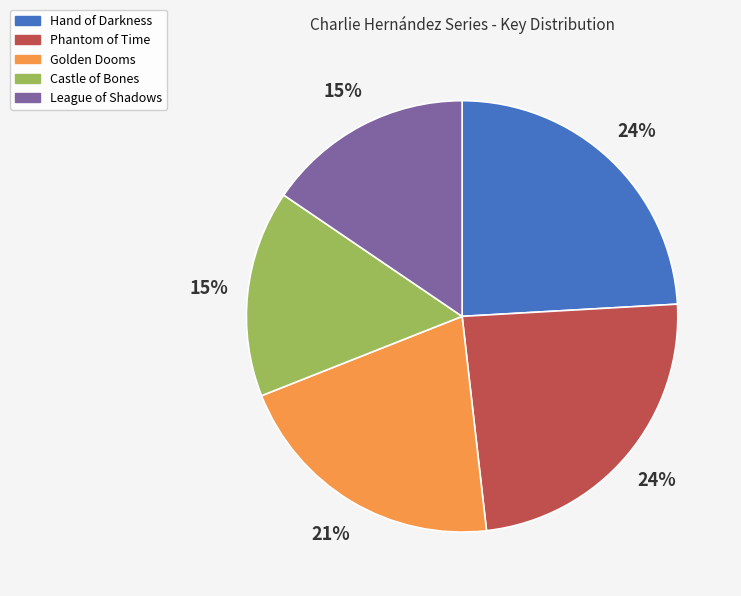

Between Castle of Bones and Hand of Darkness, which is larger?

Hand of Darkness